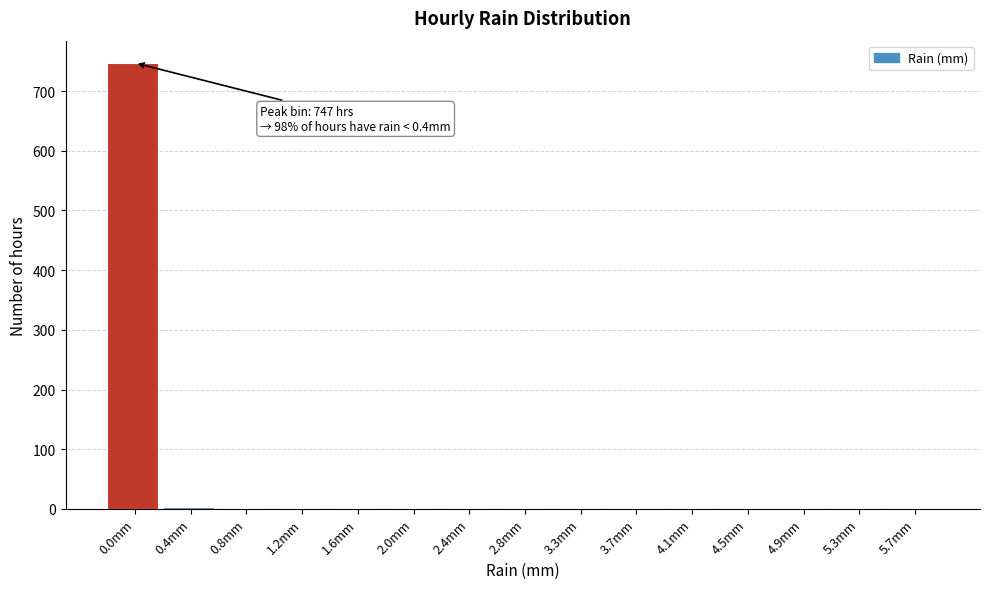

Which label corresponds to the largest value in the chart?

0.0mm